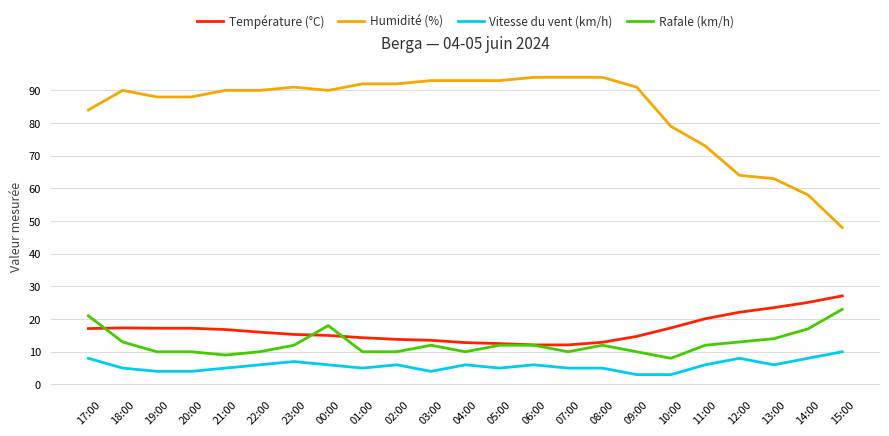

Is this an area chart (filled region under the line)?

No